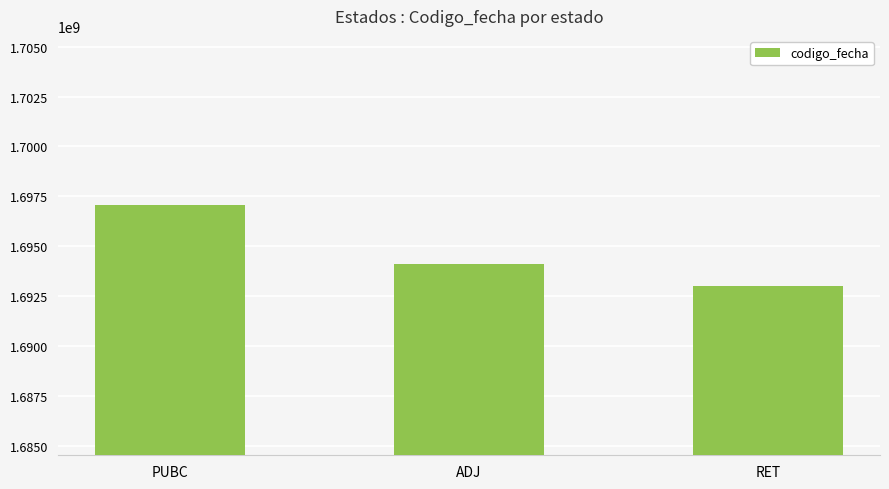

The chart shows a value of 574006045 at PUBC. True or false?

False